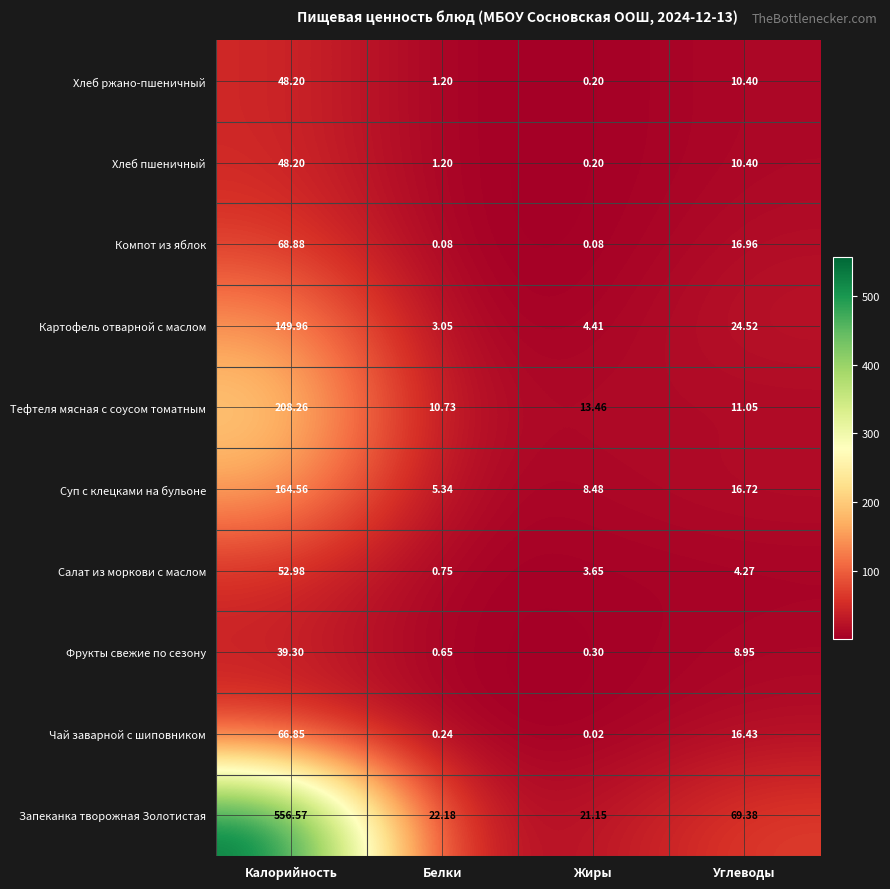

Which series has the largest total across all categories?

Запеканка творожная Золотистая